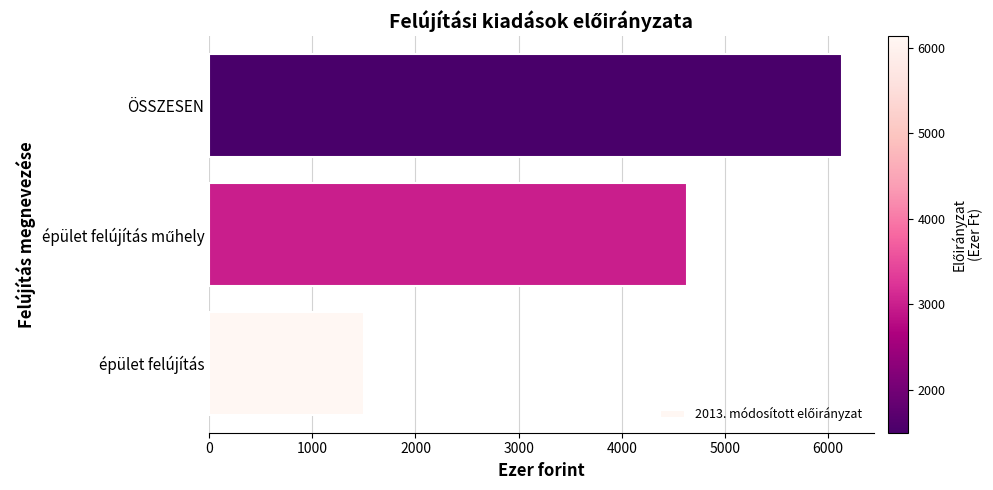

Which category has the highest value across all series?

ÖSSZESEN